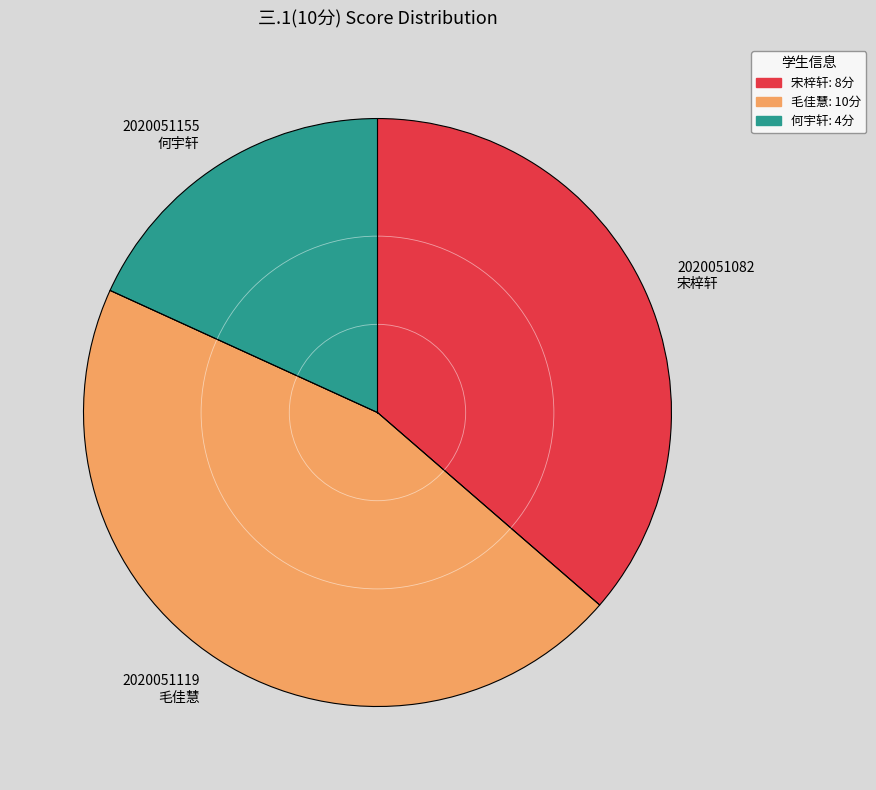

Does 2020051119 毛佳慧 account for over 50% of the chart?

No